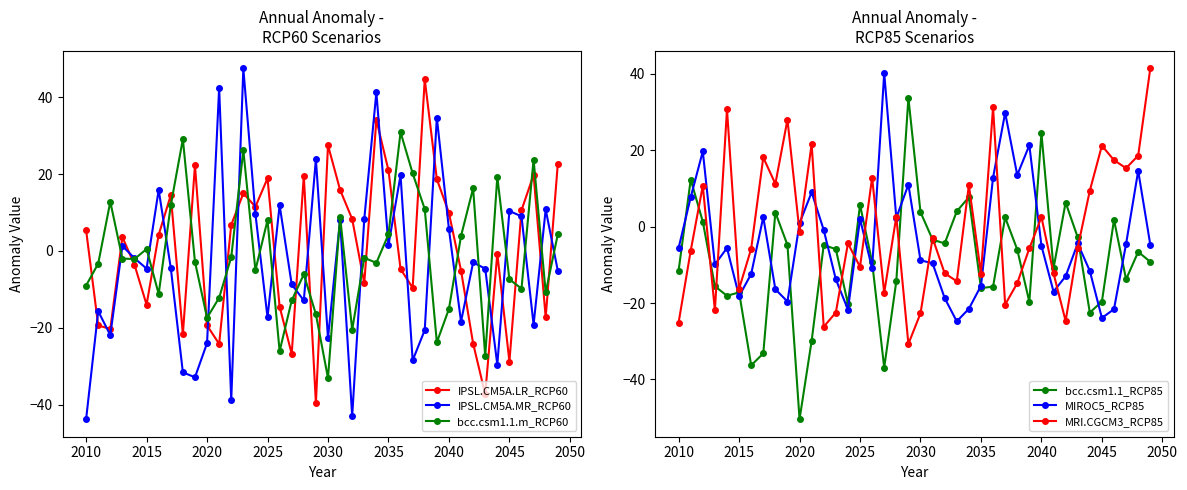

What is the highest value of the MRI.CGCM3_RCP85 series?

41.4